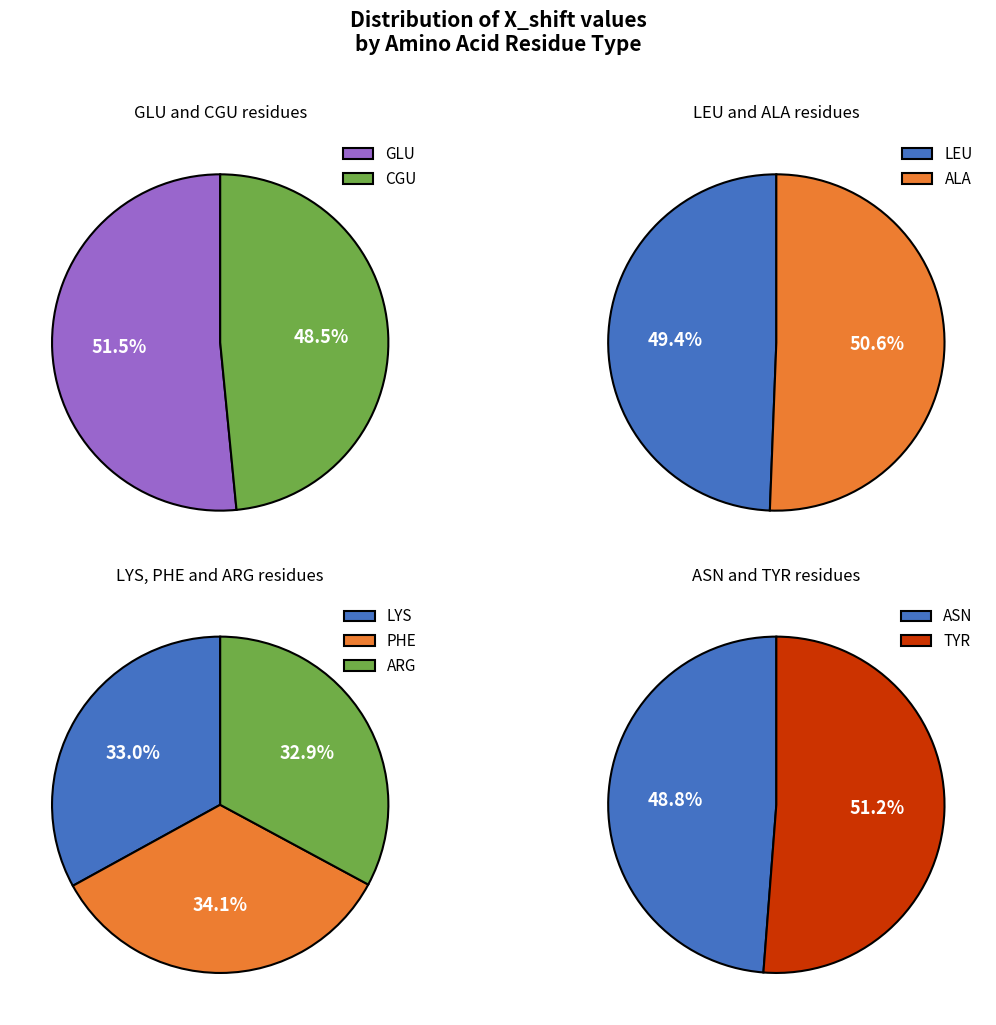

Which slice is the largest?

GLU